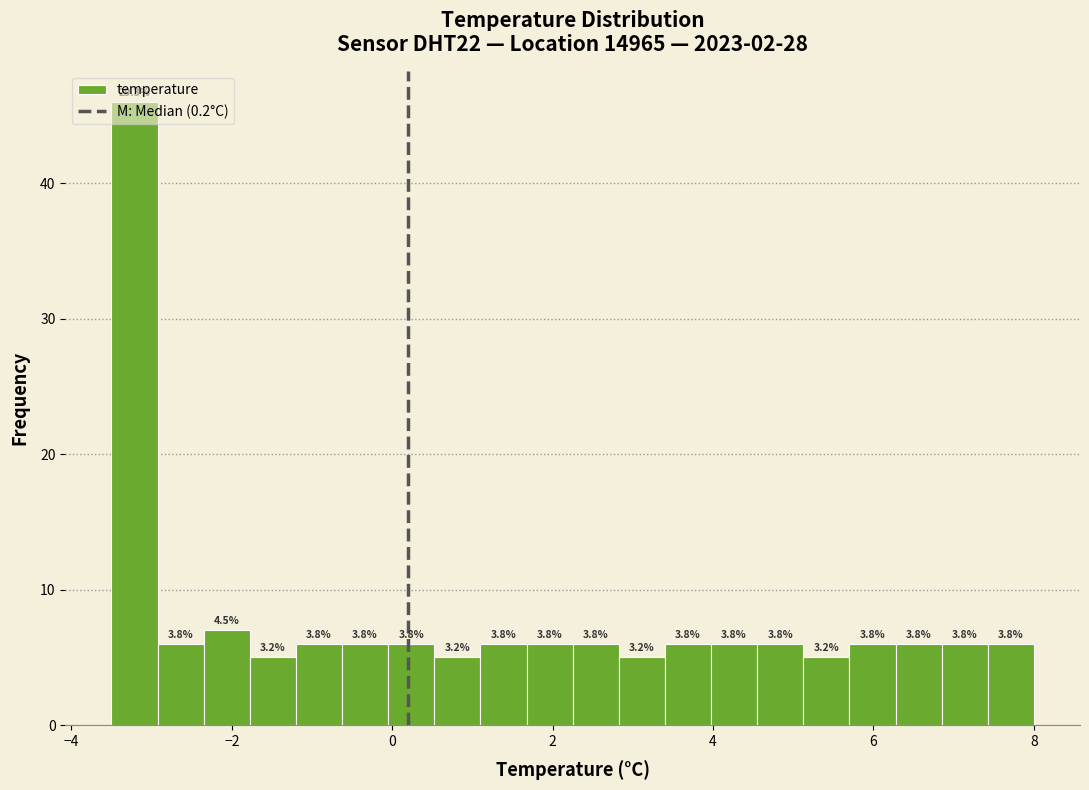

Around what value on the x-axis is the tallest bar? Give the approximate position of its centre, as read against the axis.

-3.2